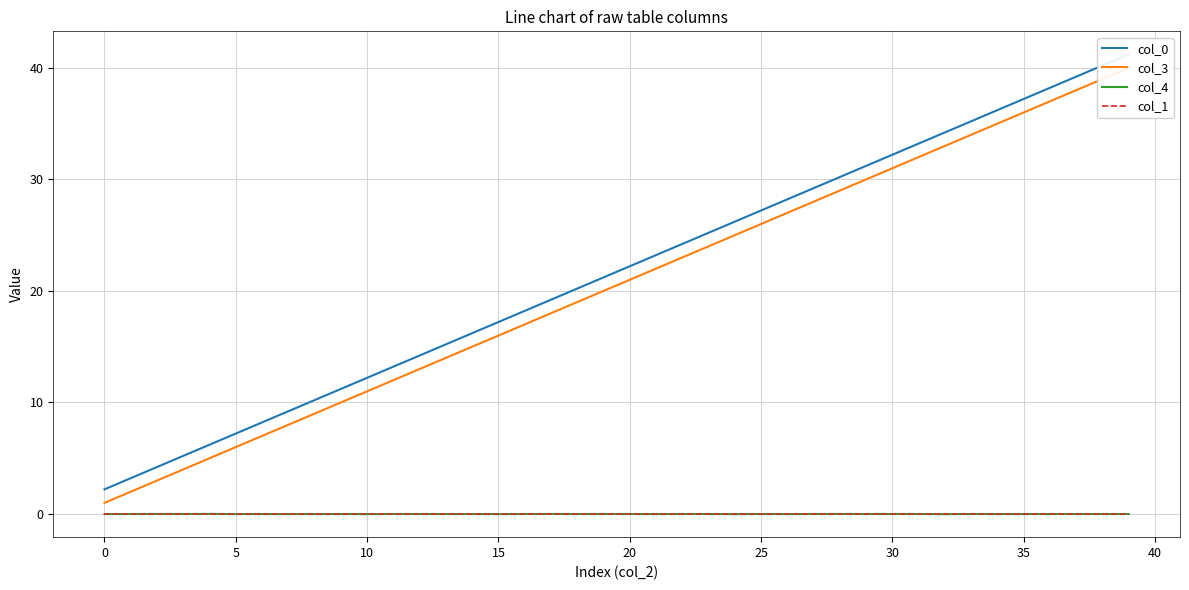

The value of col_1 at 20 is -0.0. True or false?

True